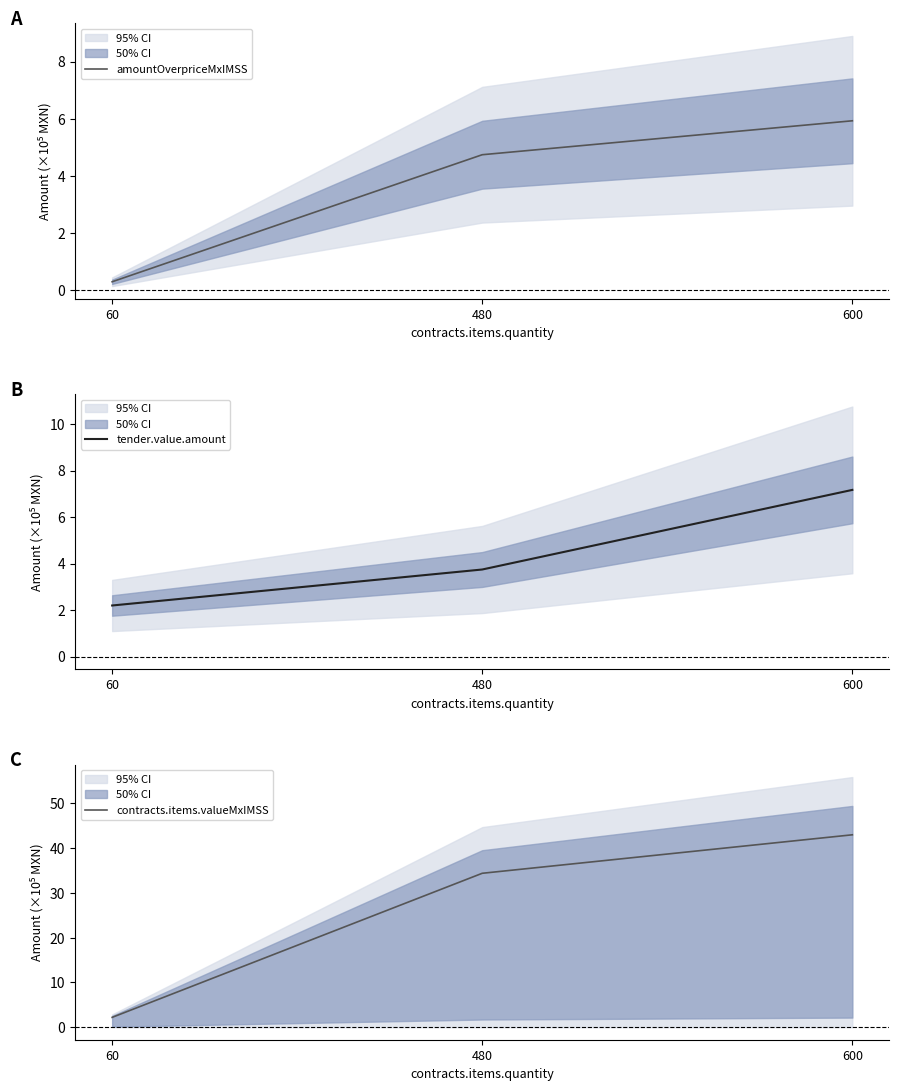

At which label is amountOverpriceMxIMSS closest to 3?

480